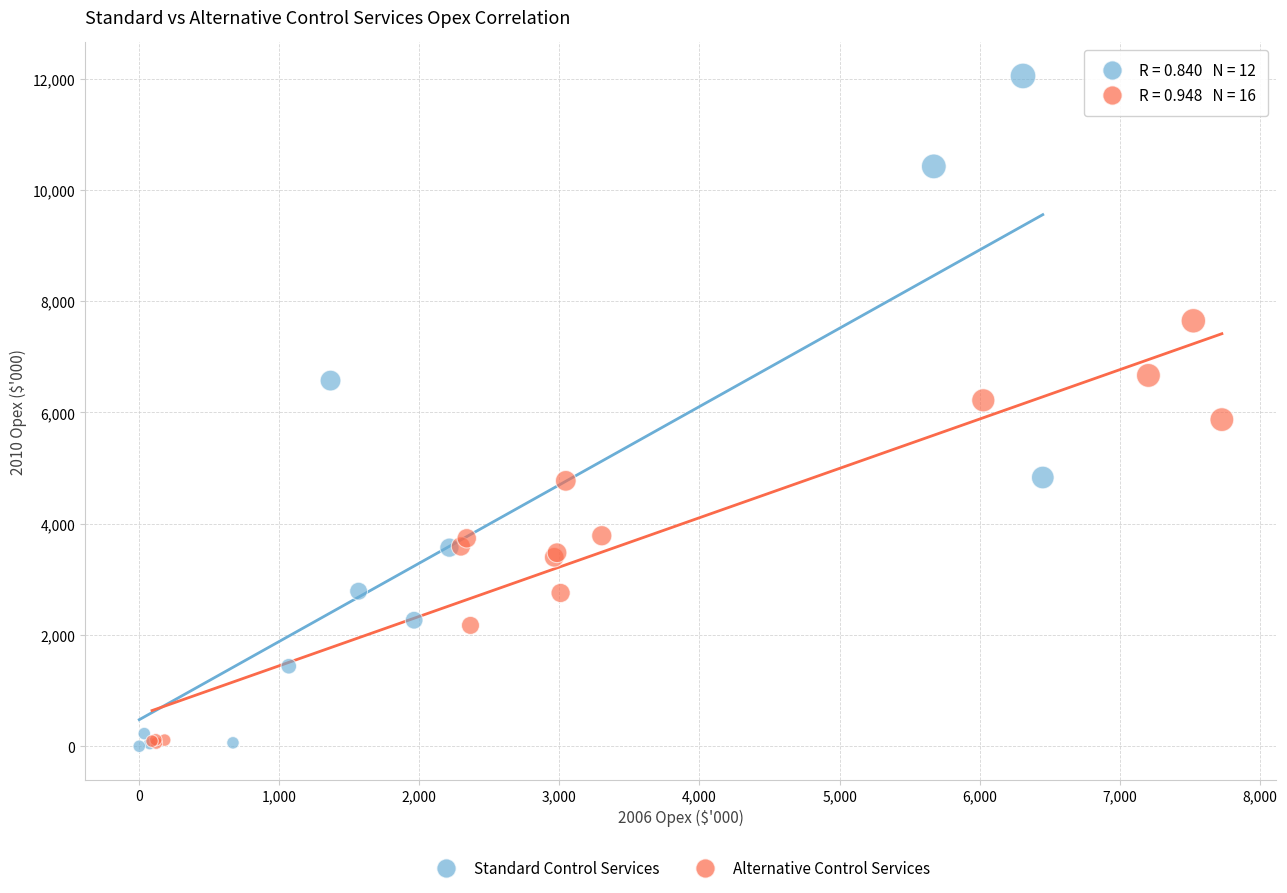

Which series has the largest Y range (max minus min)?

Standard Control Services